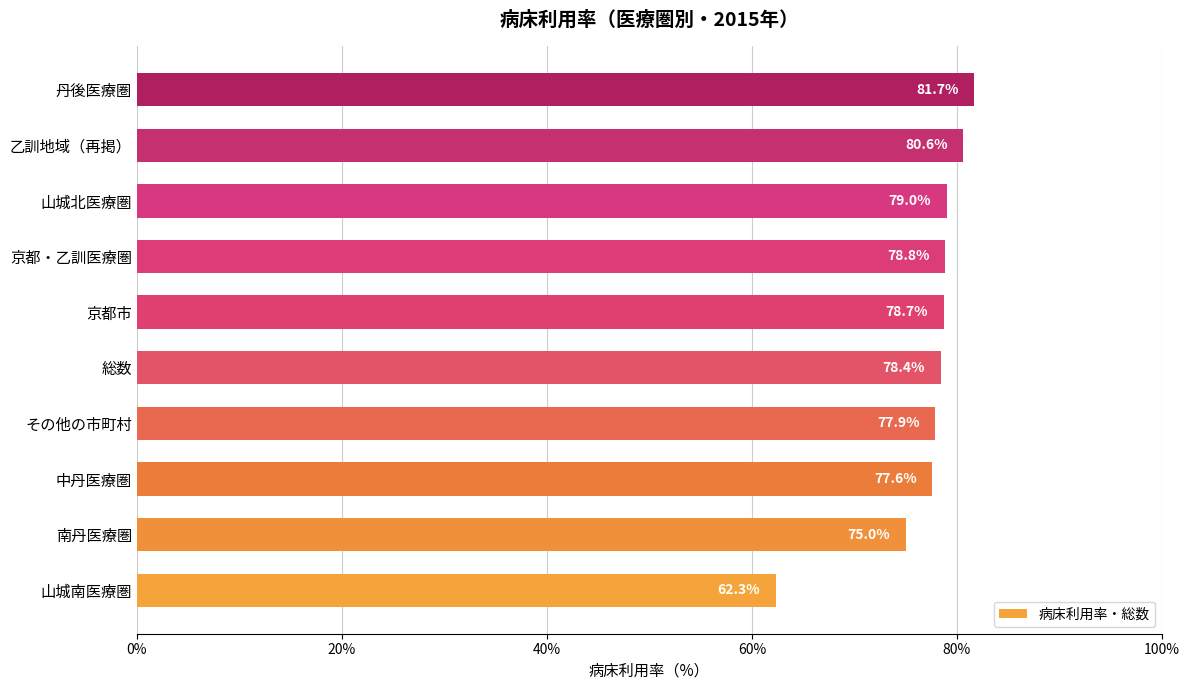

At which category does the chart reach its peak across all series?

丹後医療圏